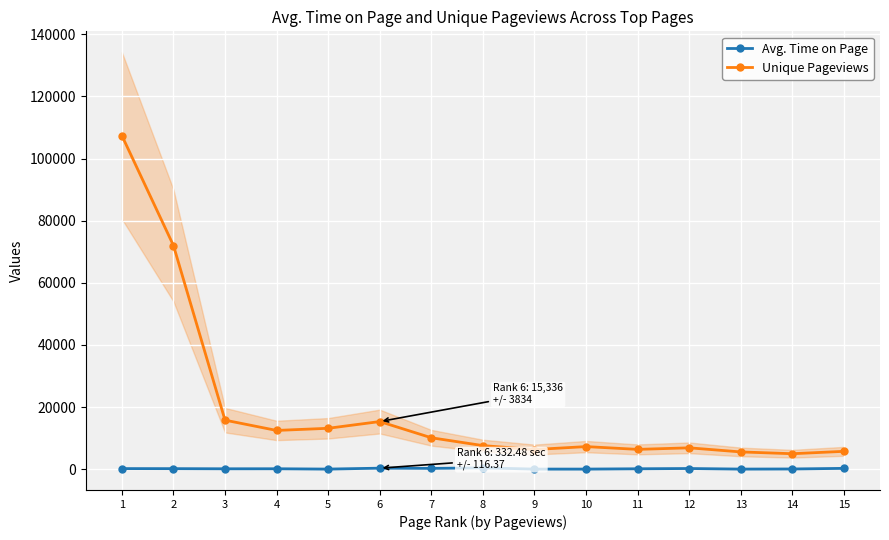

At which label is Avg. Time on Page closest to 234?

12